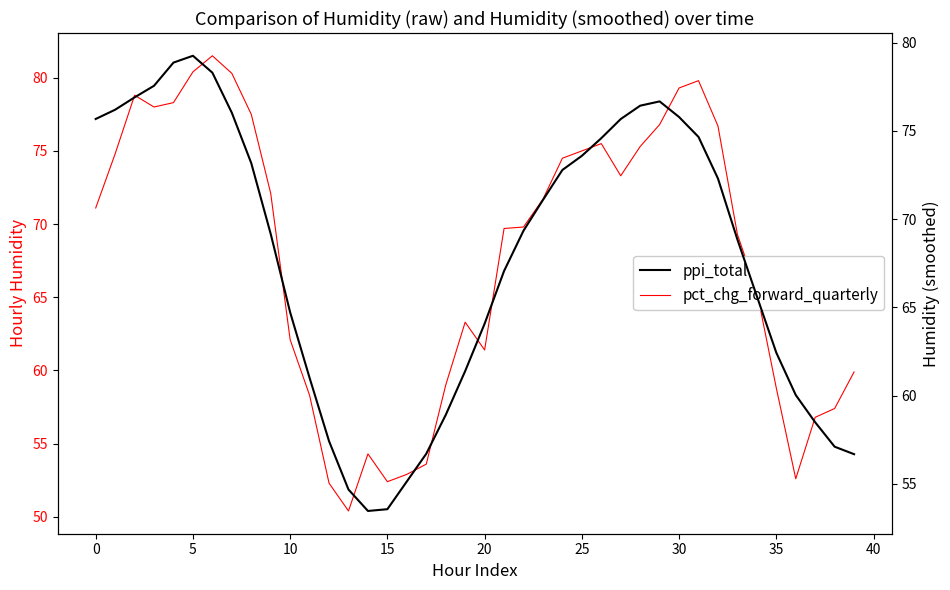

How many lines are shown in the chart?

2